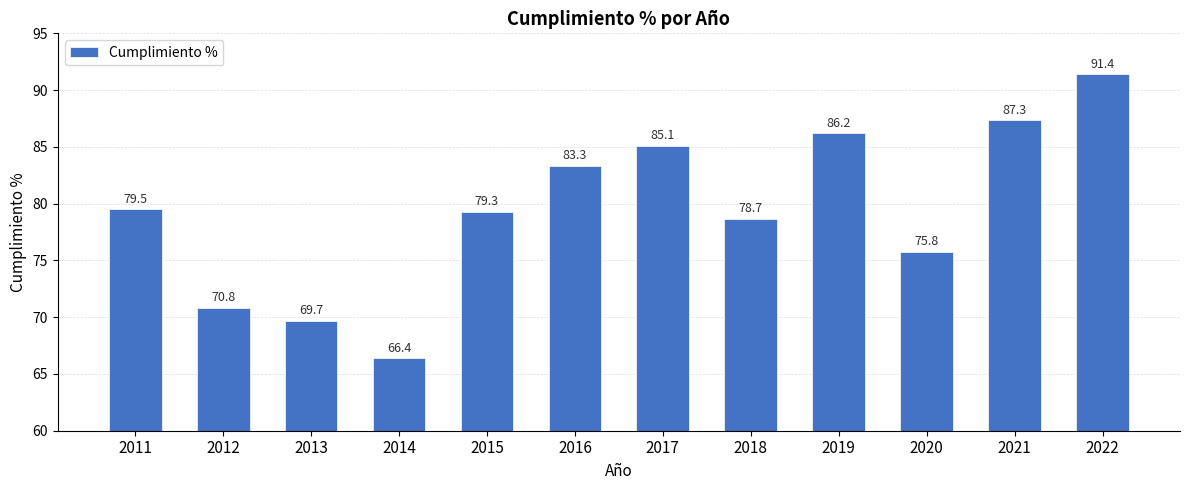

Where is the data nearest to the value 78?

2018